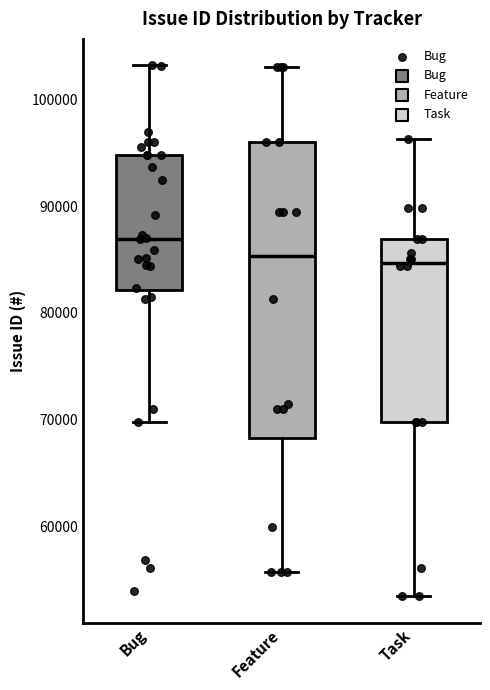

Which box's median line is the highest?

Bug